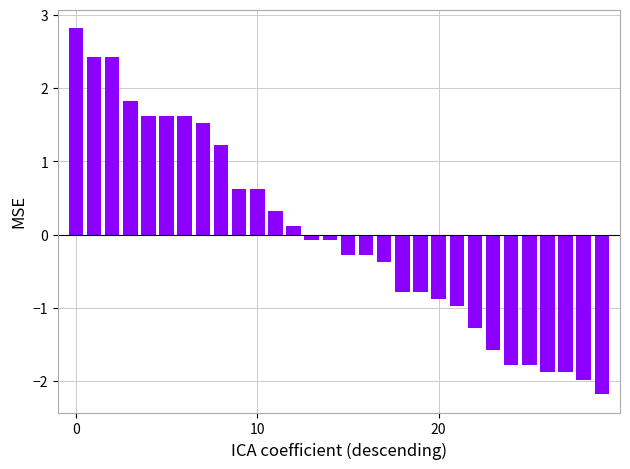

How many negative values are there?

17